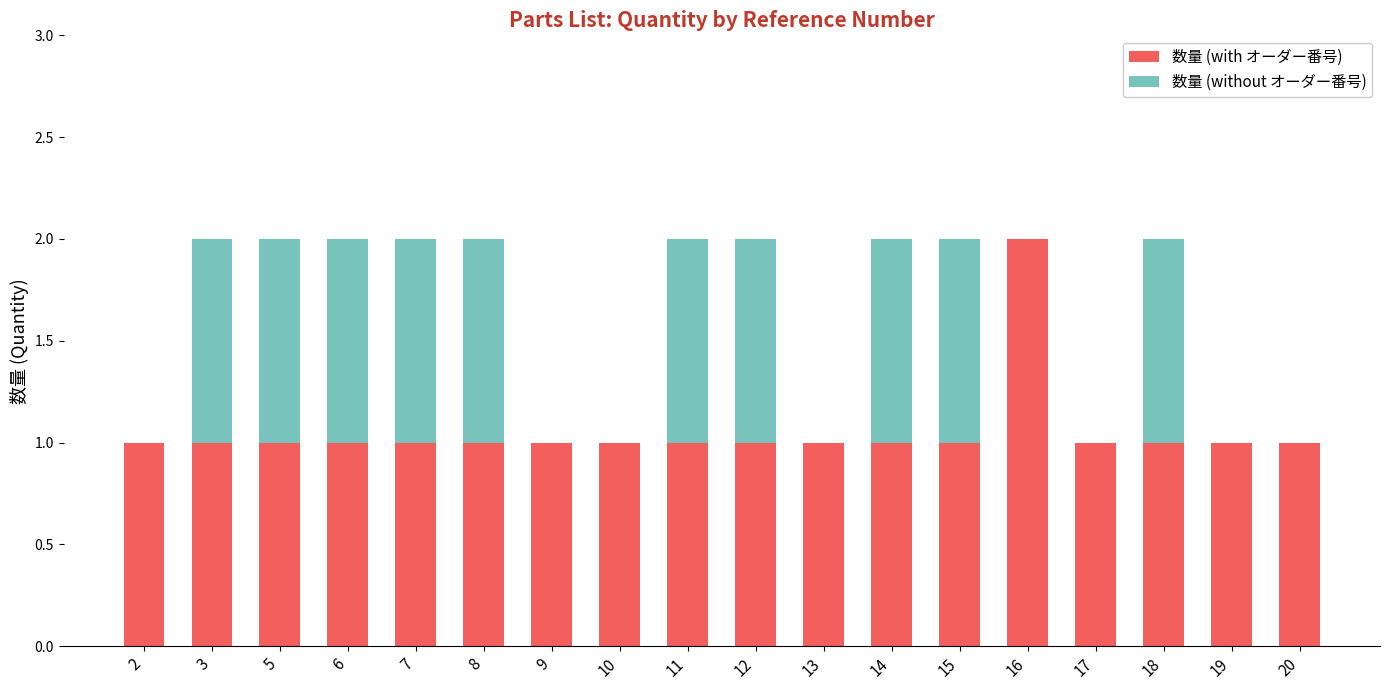

Is it true that 数量 (with オーダー番号) equals 1 at 15?

True